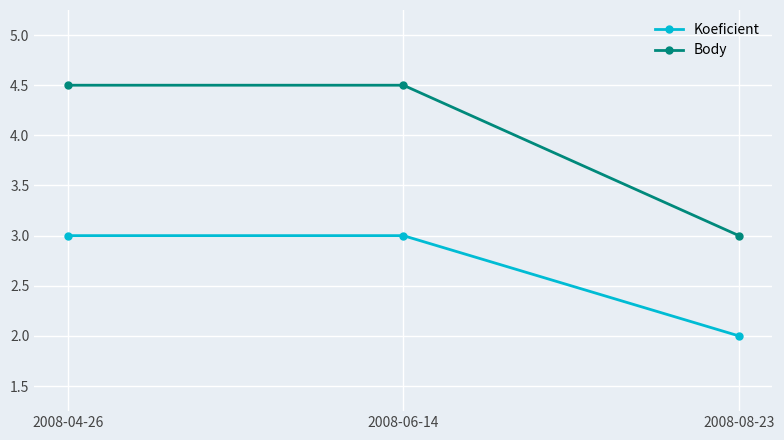

True or false: Koeficient has a value of 1.4 at 2008-04-26.

False